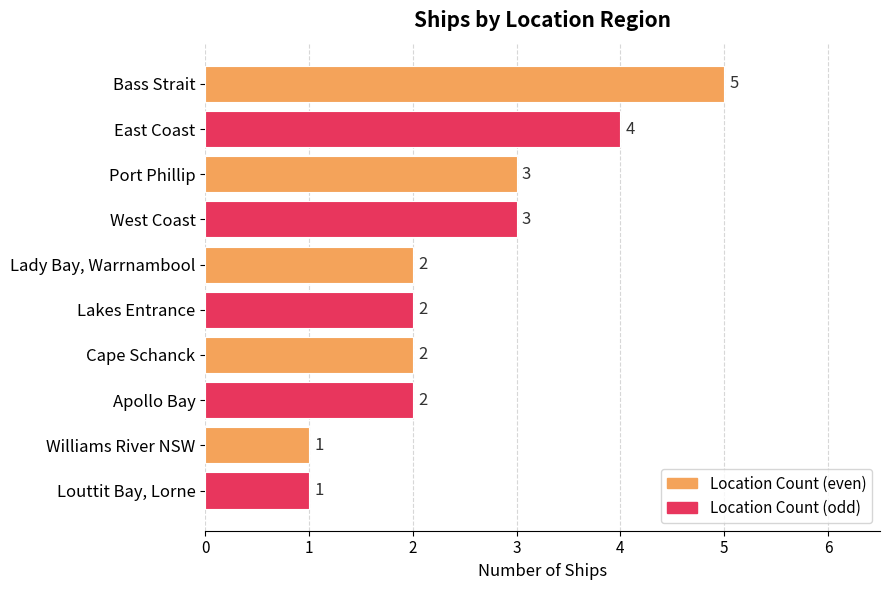

Reading bottom to top, extract all data points from this chart.

Louttit Bay, Lorne=1	Williams River NSW=1	Apollo Bay=2	Cape Schanck=2	Lakes Entrance=2	Lady Bay, Warrnambool=2	West Coast=3	Port Phillip=3	East Coast=4	Bass Strait=5